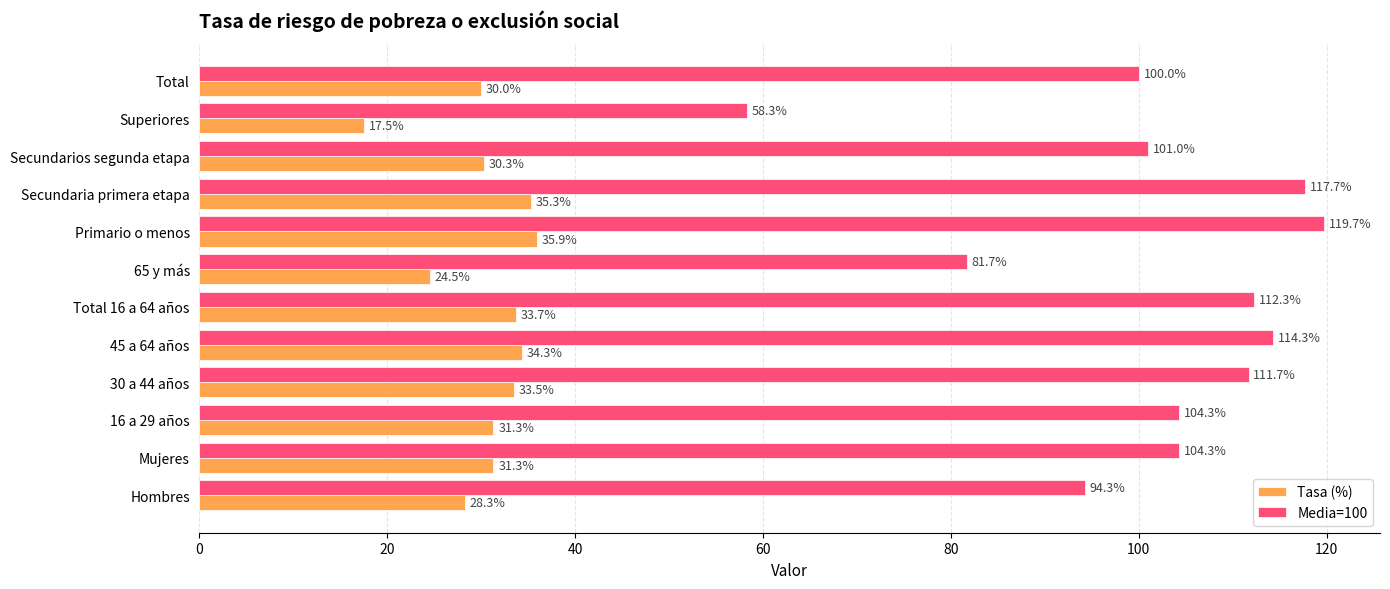

Where is Media=100 nearest to the value 89?

Hombres